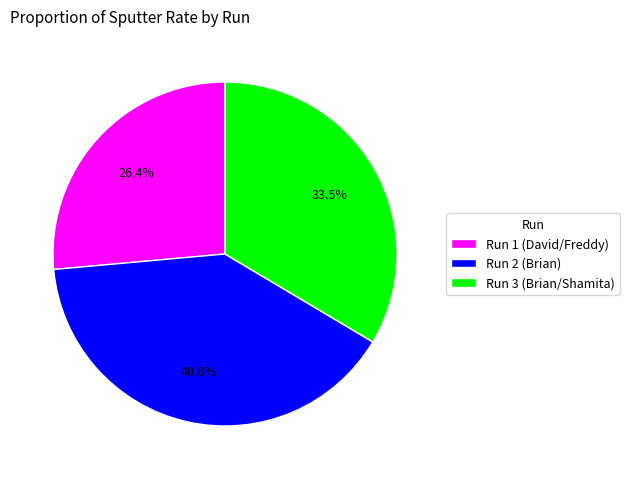

How many segments does this pie chart have?

3